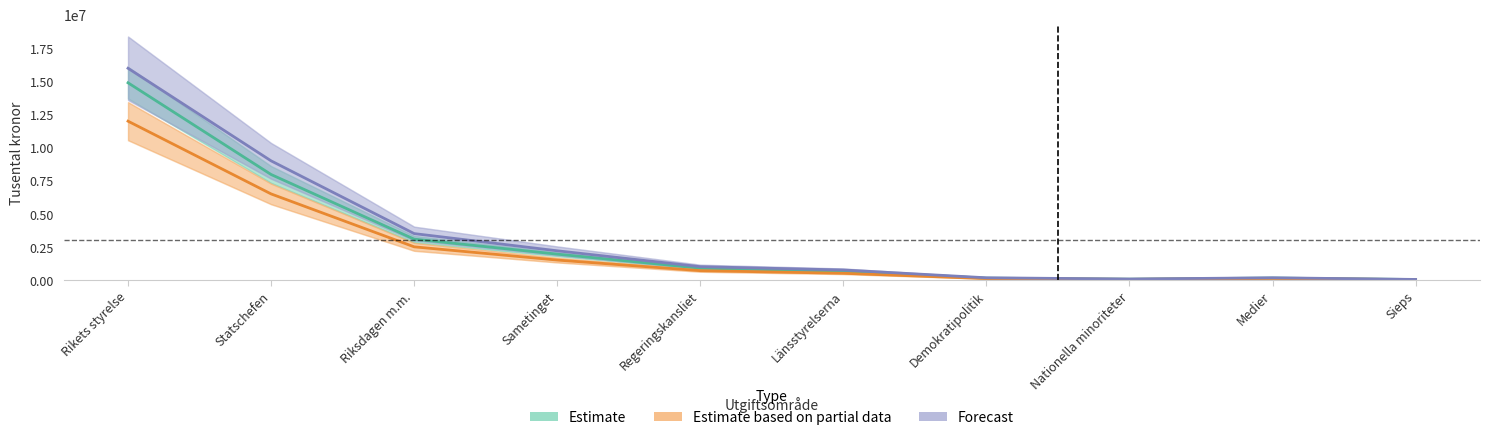

Reading left to right, extract all data points from this chart.

Estimate: Rikets styrelse=14901645	Statschefen=7967618	Riksdagen m.m.=3081691	Sametinget=1947381	Regeringskansliet=888337	Länsstyrelserna=660633	Demokratipolitik=132271	Nationella minoriteter=54501	Medier=140685	Sieps=28528
Estimate based on partial data: Rikets styrelse=12000000	Statschefen=6500000	Riksdagen m.m.=2500000	Sametinget=1500000	Regeringskansliet=700000	Länsstyrelserna=500000	Demokratipolitik=100000	Nationella minoriteter=40000	Medier=110000	Sieps=20000
Forecast: Rikets styrelse=16000000	Statschefen=9000000	Riksdagen m.m.=3500000	Sametinget=2200000	Regeringskansliet=1000000	Länsstyrelserna=750000	Demokratipolitik=160000	Nationella minoriteter=65000	Medier=160000	Sieps=35000